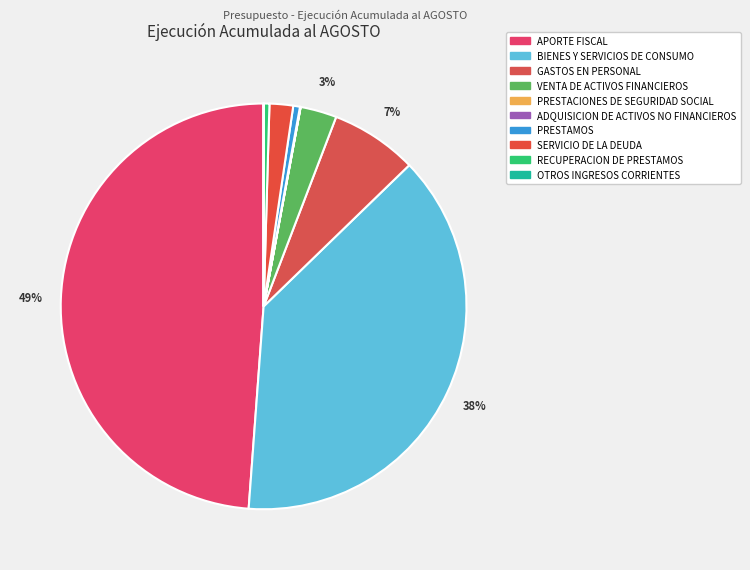

What percentage is the VENTA DE ACTIVOS FINANCIEROS slice, to the nearest percent?

3%